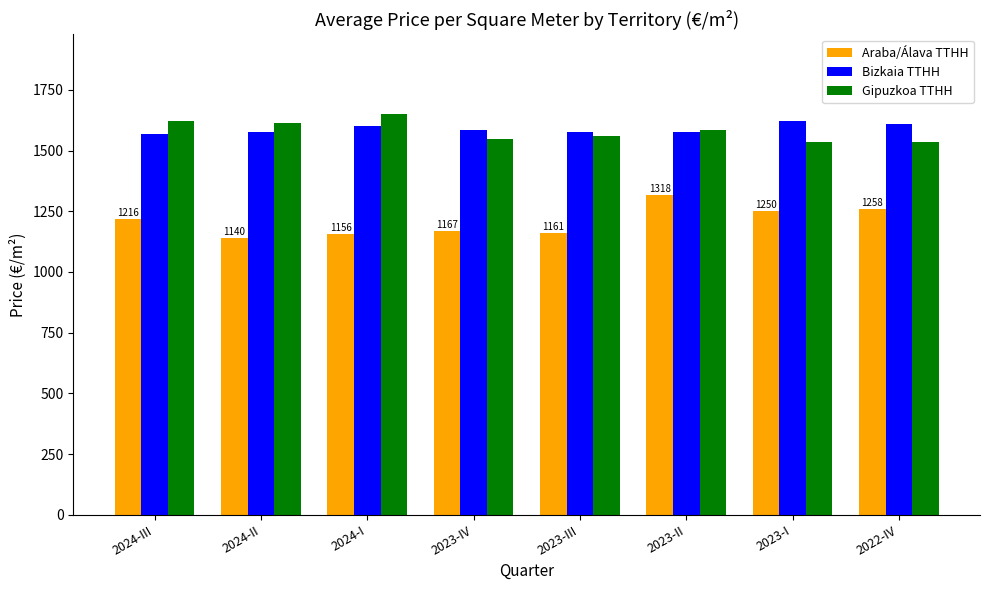

What position from the right is 2024-III?

8